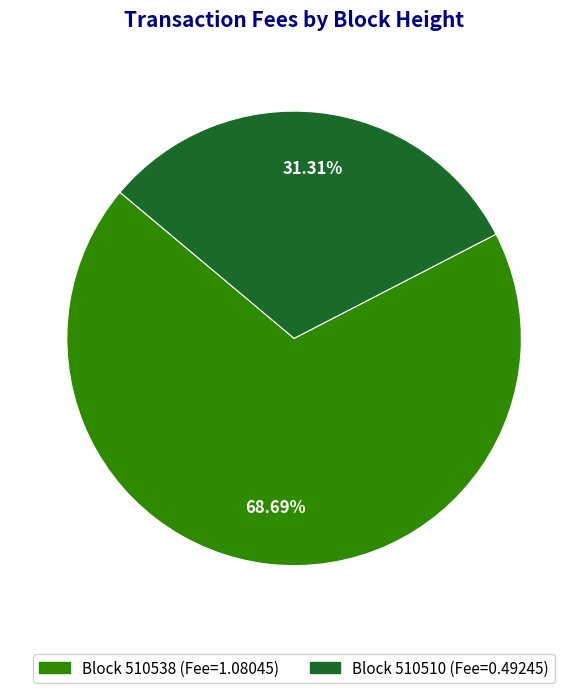

How many slices are in this pie chart?

2